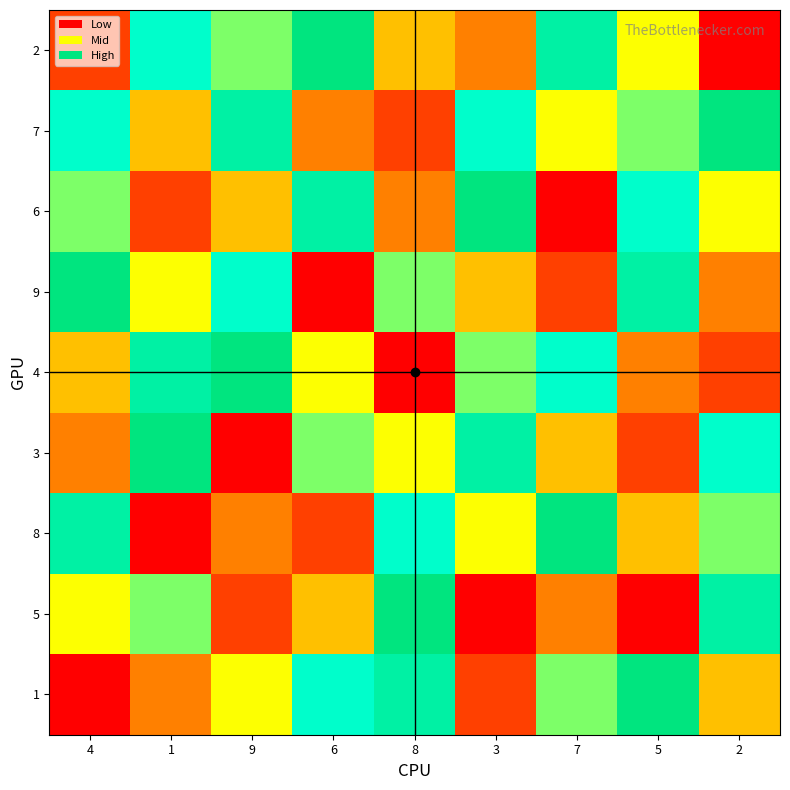

Which category has the highest value across all series?

6